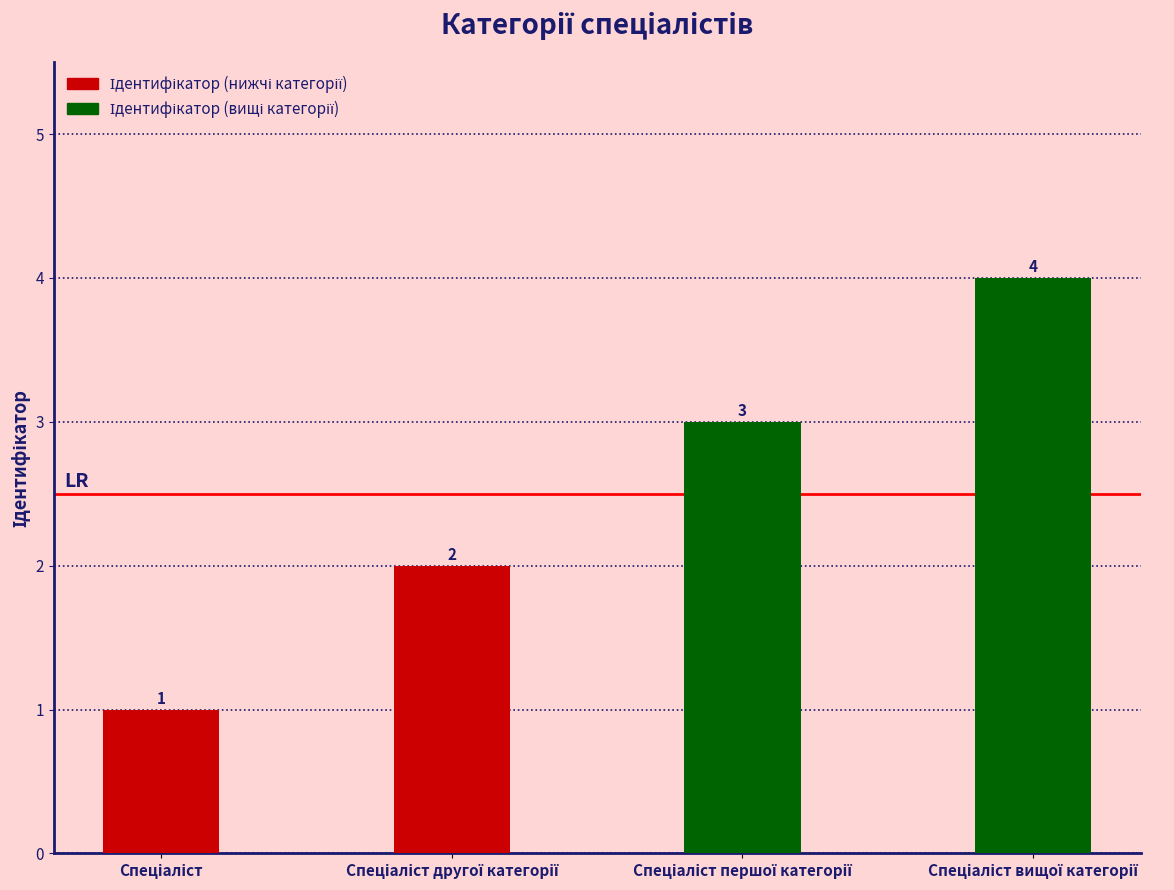

What is the greatest value displayed?

4